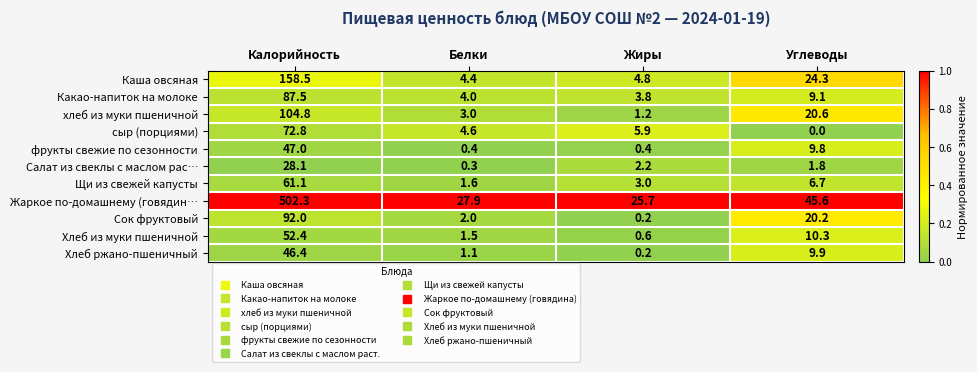

What value does the Жаркое по-домашнему (говядин… series have at Жиры?

25.7